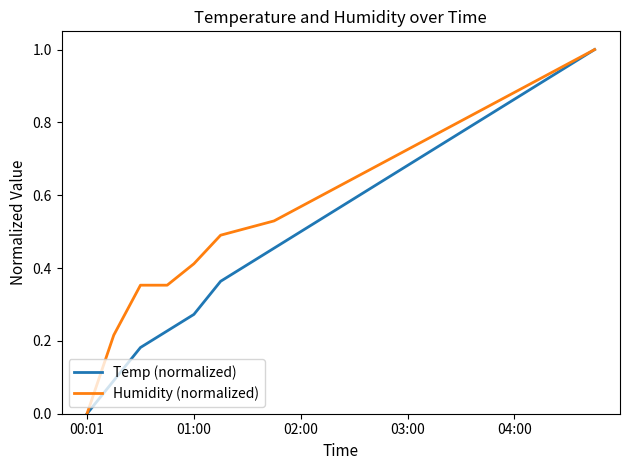

Which series has the largest total across all categories?

Humidity (normalized)